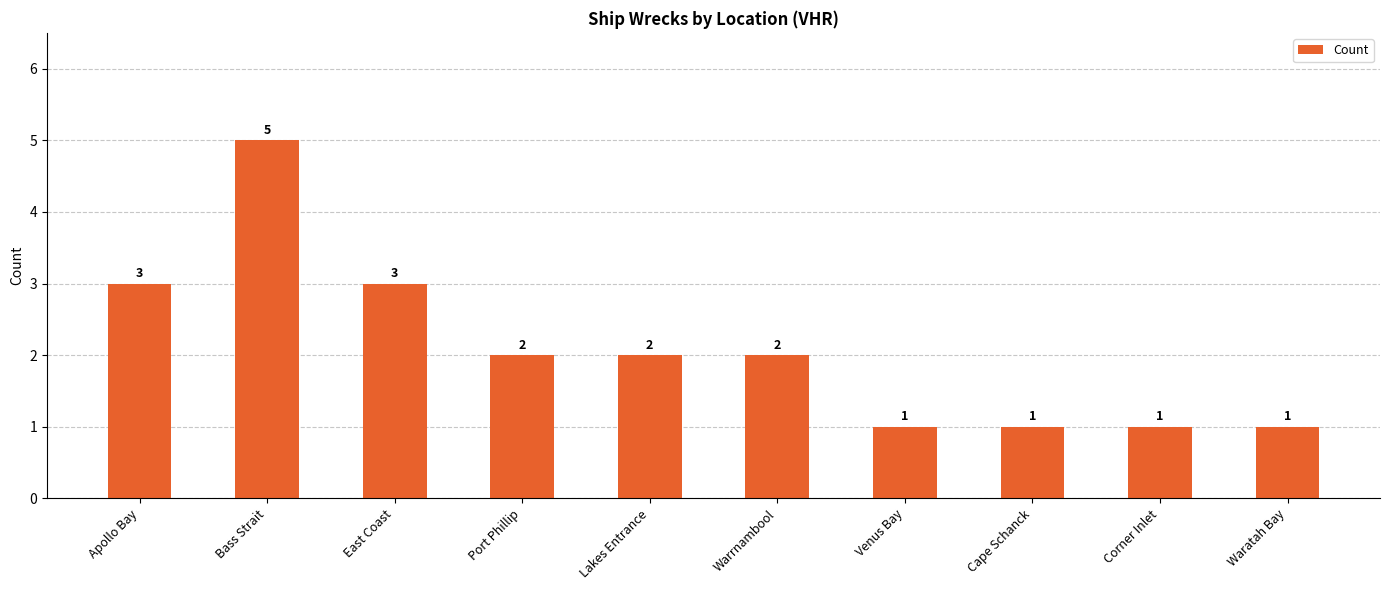

True or false: the data shows 3 at Apollo Bay.

True